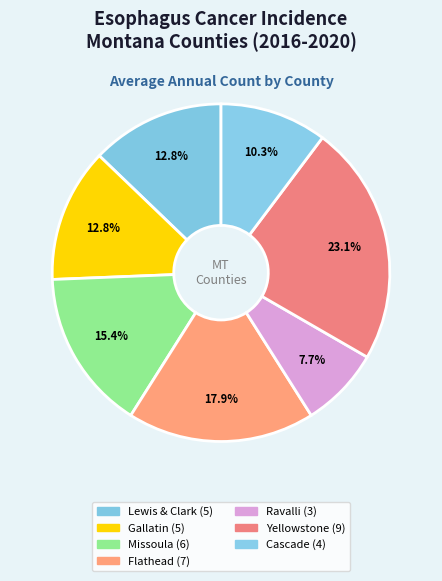

How many segments does this pie chart have?

7